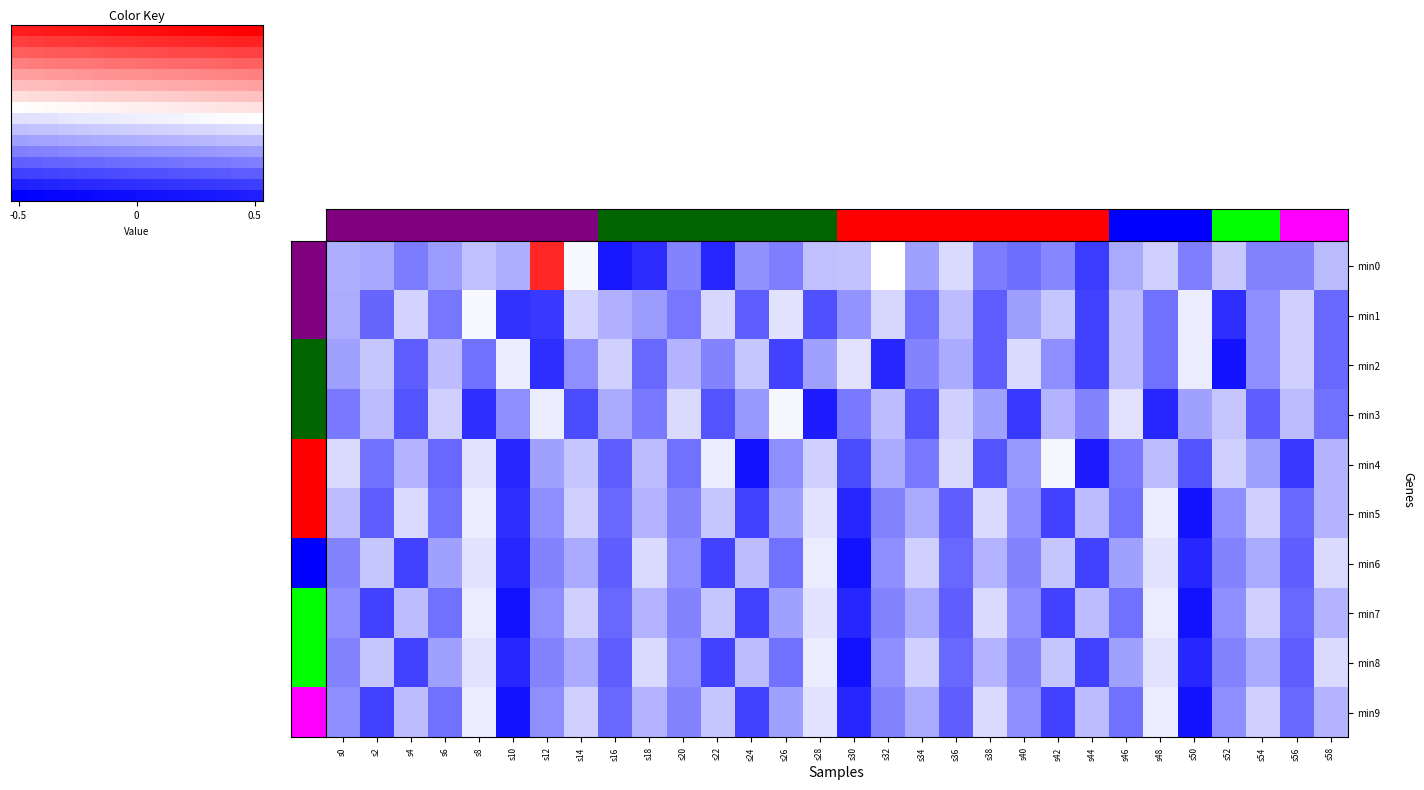

Read the 1 value at s22.

-0.1